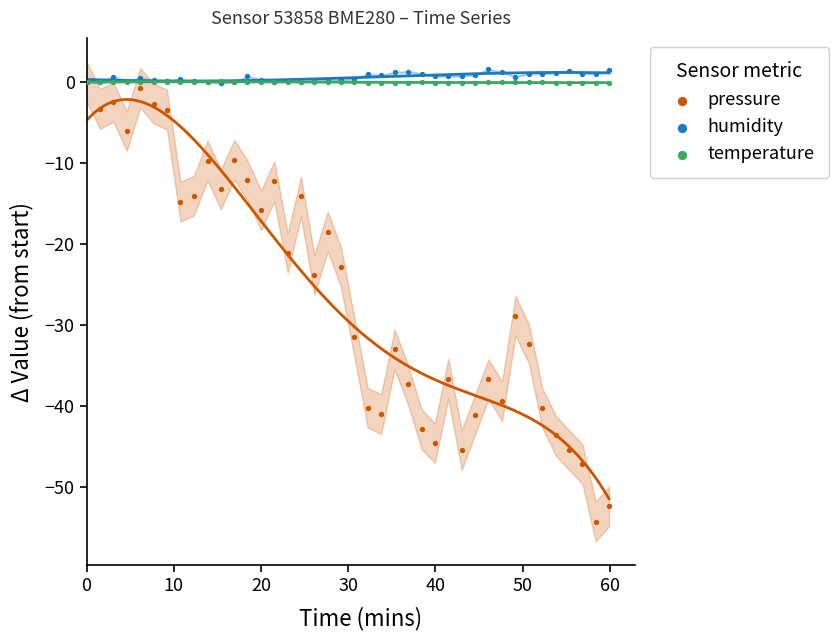

Which series reaches the maximum Y coordinate?

humidity